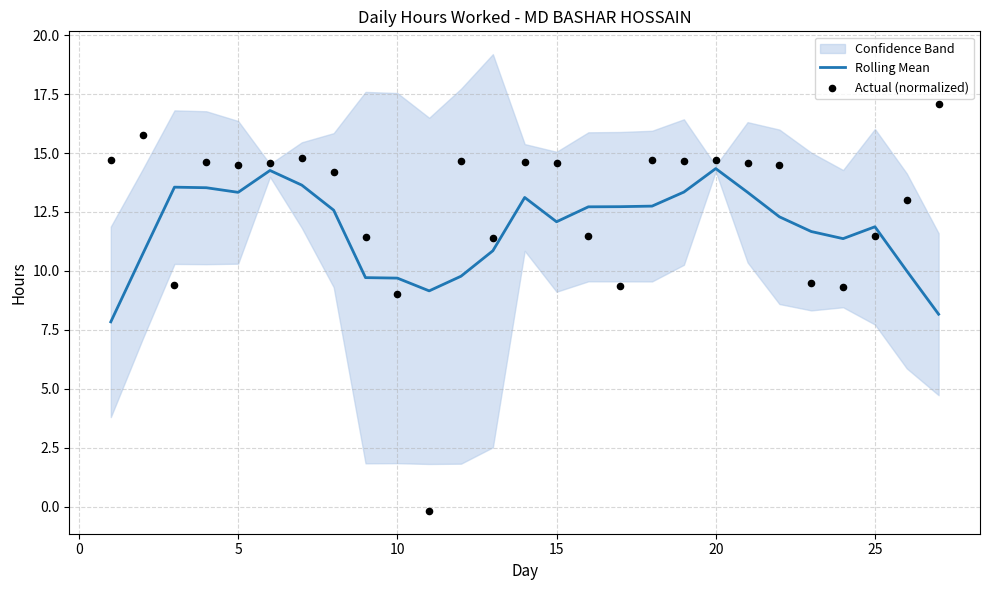

The value of Rolling Mean at 15 is 12.1. True or false?

True